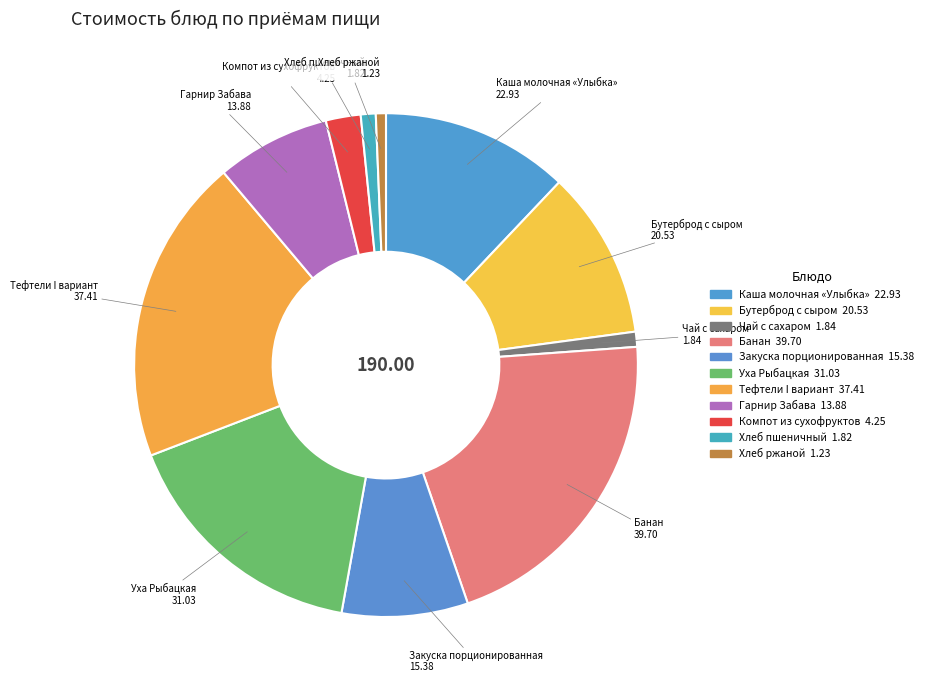

To the nearest percent, what is the average slice percentage?

9%